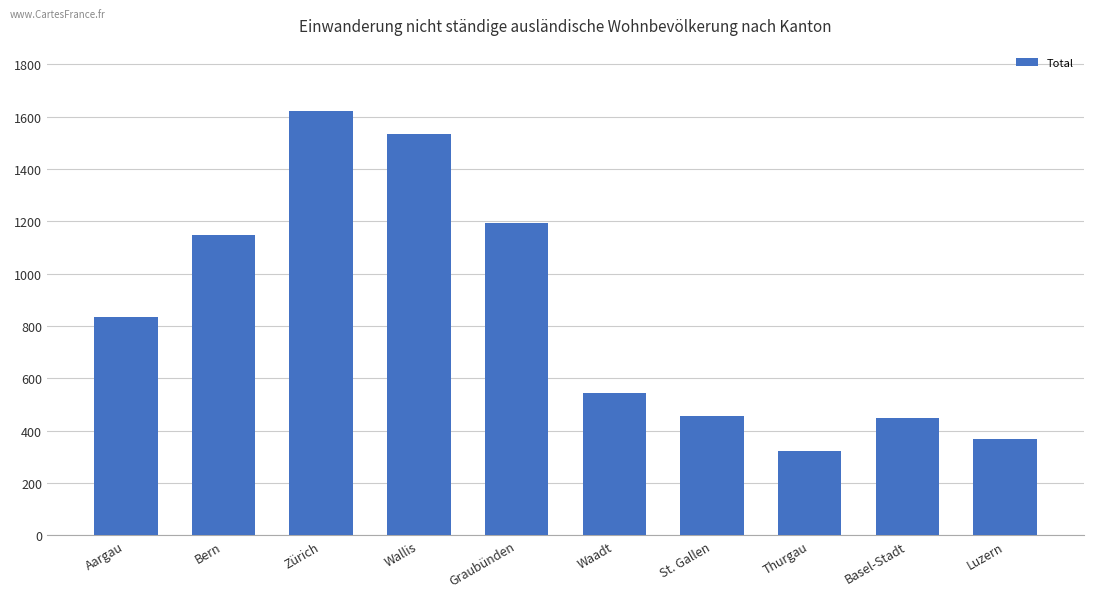

The chart shows a value of 291 at Waadt. True or false?

False